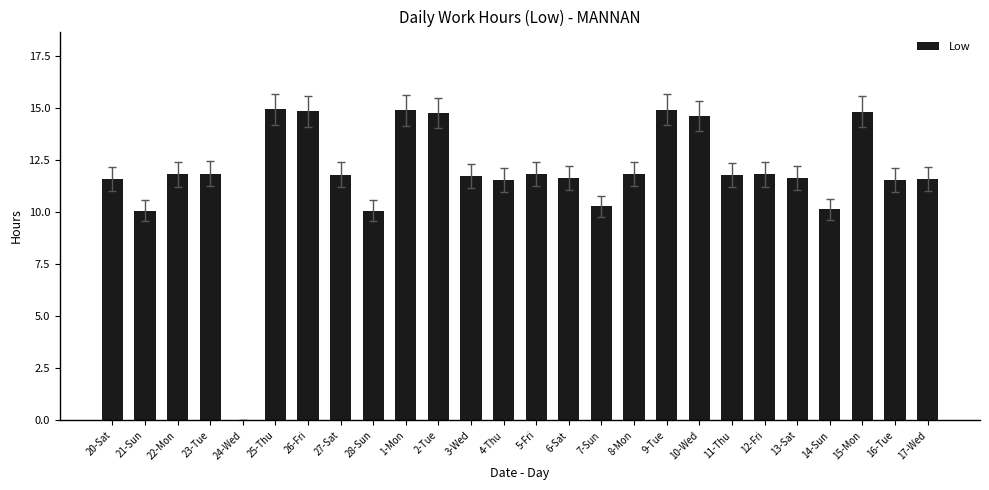

True or false: the data shows 11.7 at 3-Wed.

True